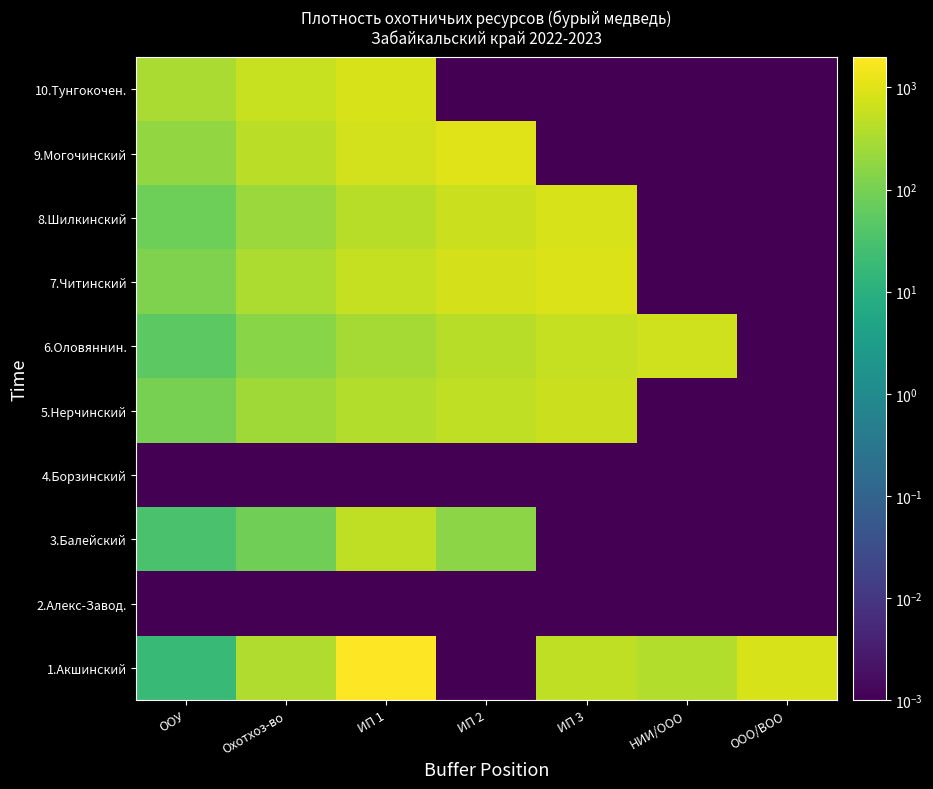

At which category does the chart reach its minimum across all series?

ИП 2